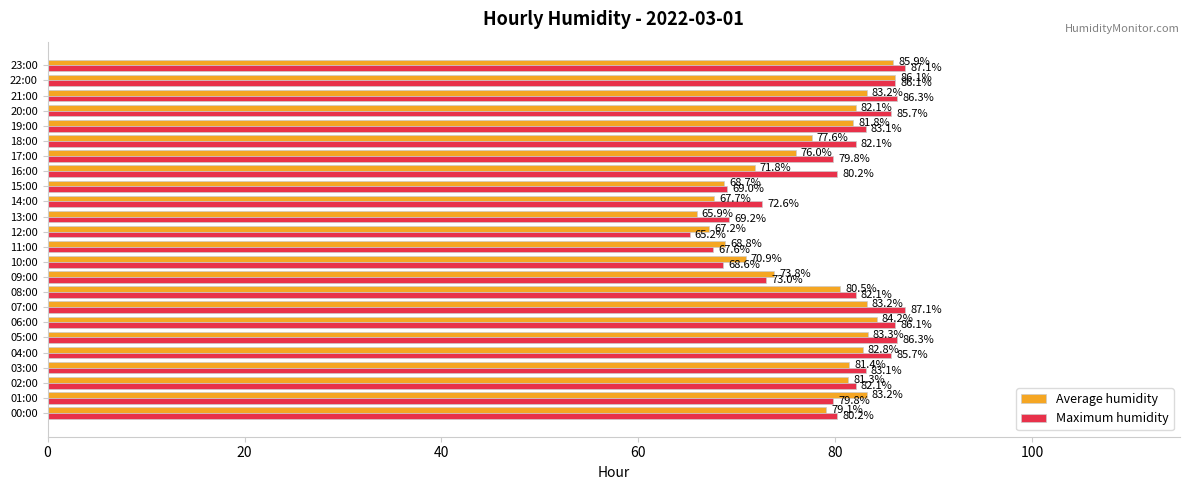

The value of Average humidity at 05:00 is 25.5. True or false?

False